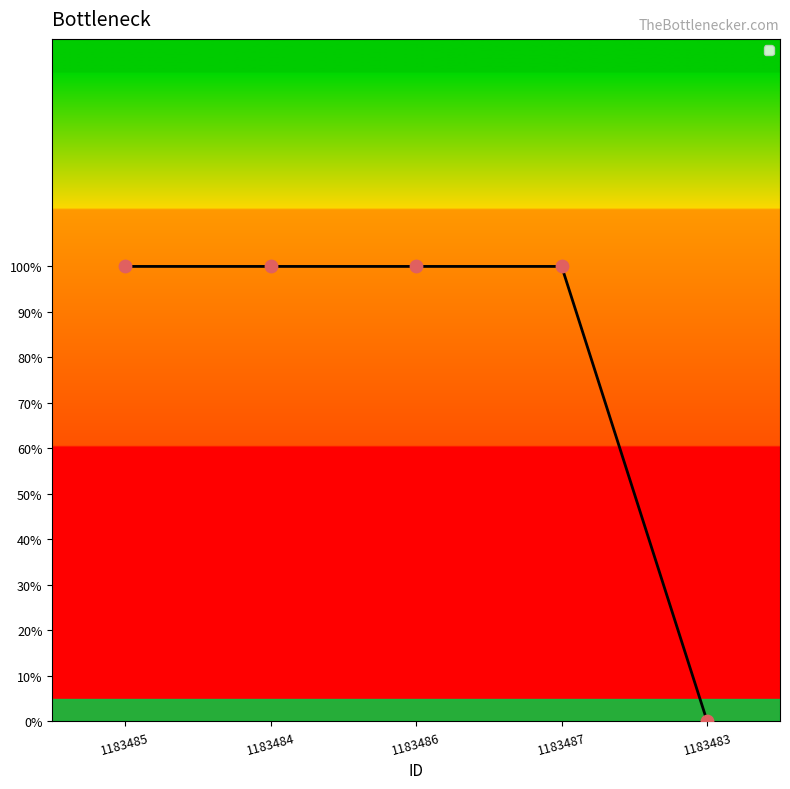

What is the ratio of the value at 1183486 to the value at 1183484?

1.0